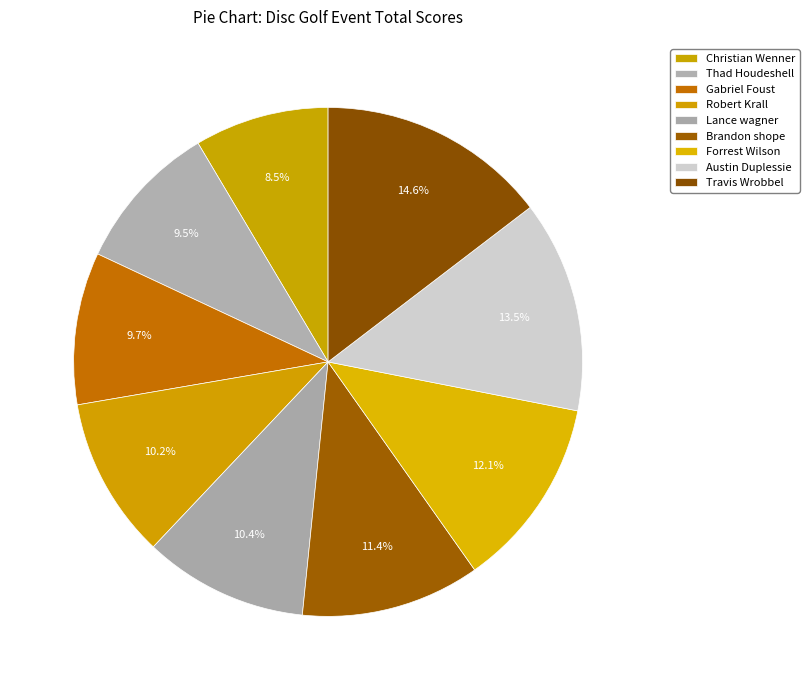

How many slices are in this pie chart?

9